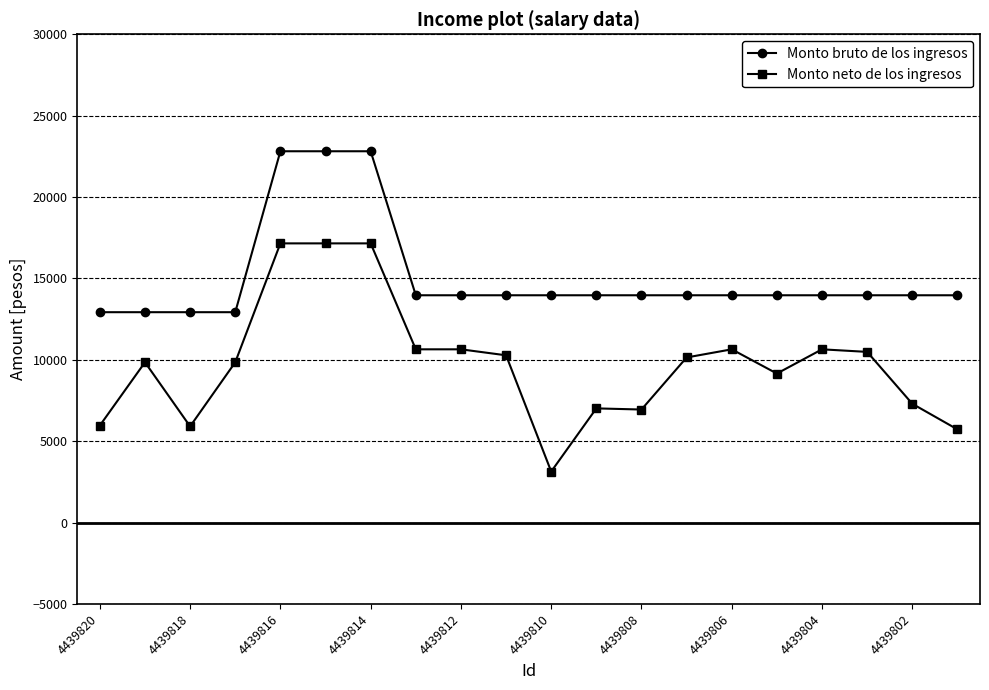

What are all the series names shown in the legend?

Monto bruto de los ingresos, Monto neto de los ingresos